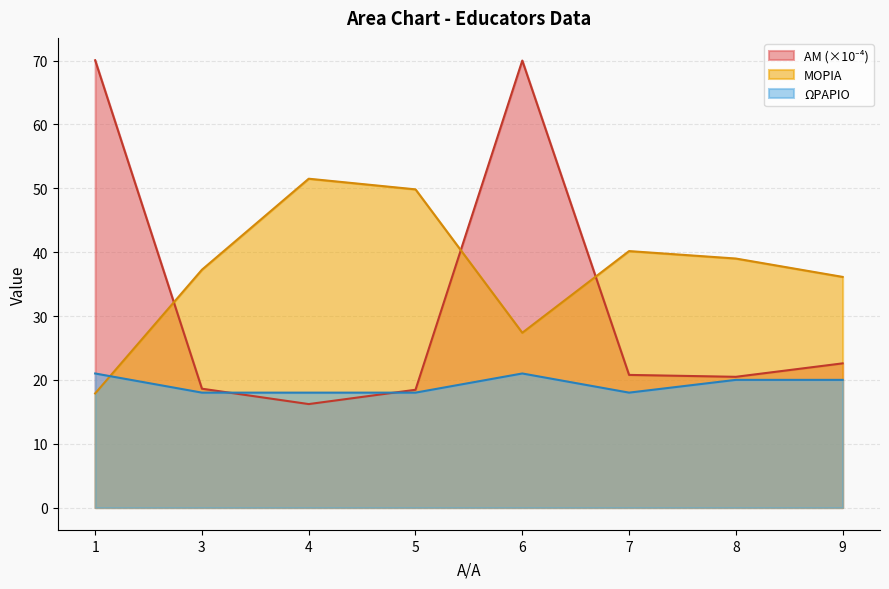

What is the minimum value shown in the chart?

16.2